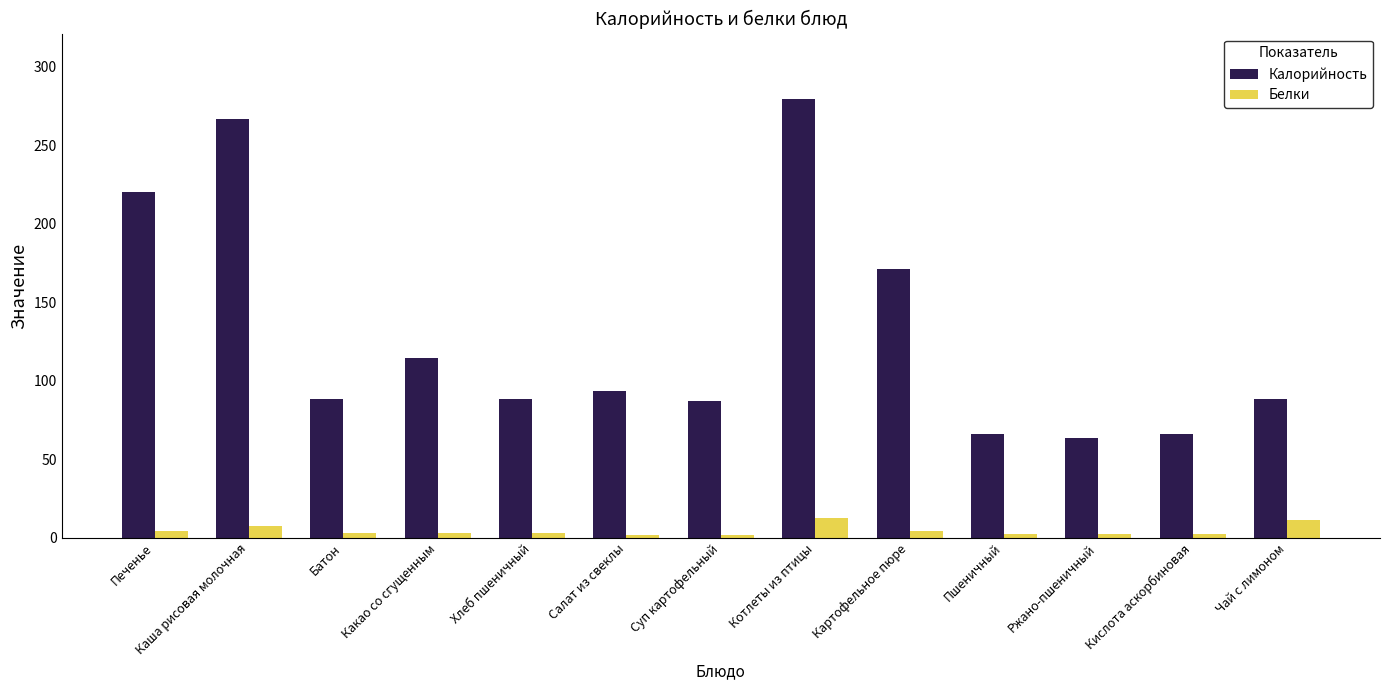

Which series has the widest spread of values?

Калорийность